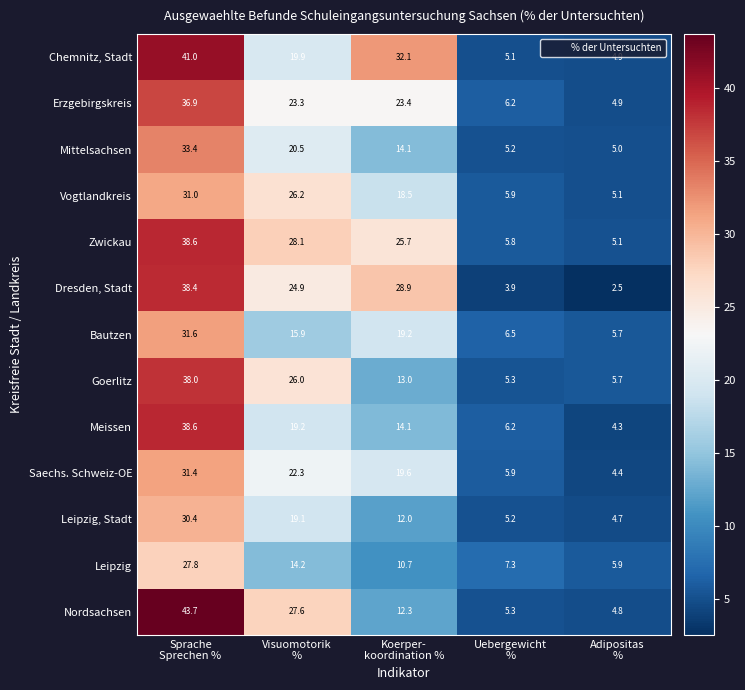

Which series has the widest spread of values?

Nordsachsen